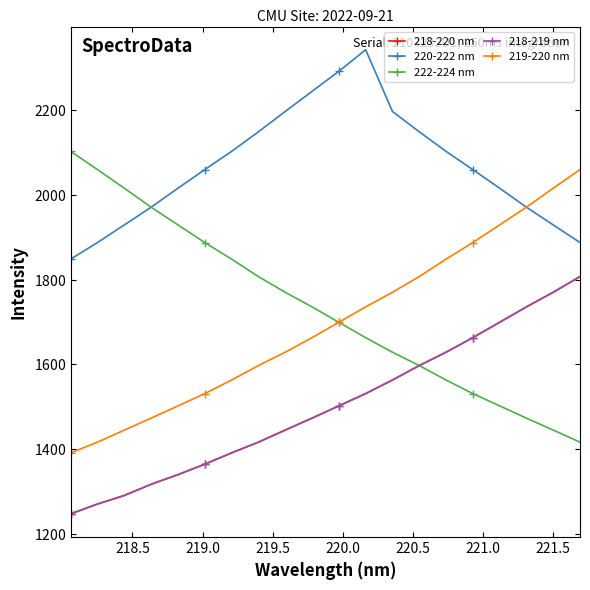

Is this an area chart (filled region under the line)?

No